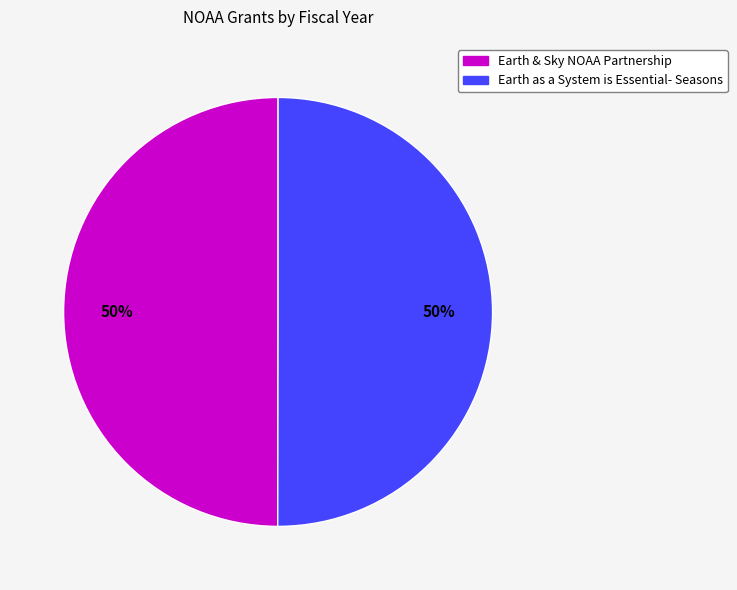

What is the ratio of the value at Earth & Sky NOAA Partnership to the value at Earth as a System is Essential- Seasons?

1.0